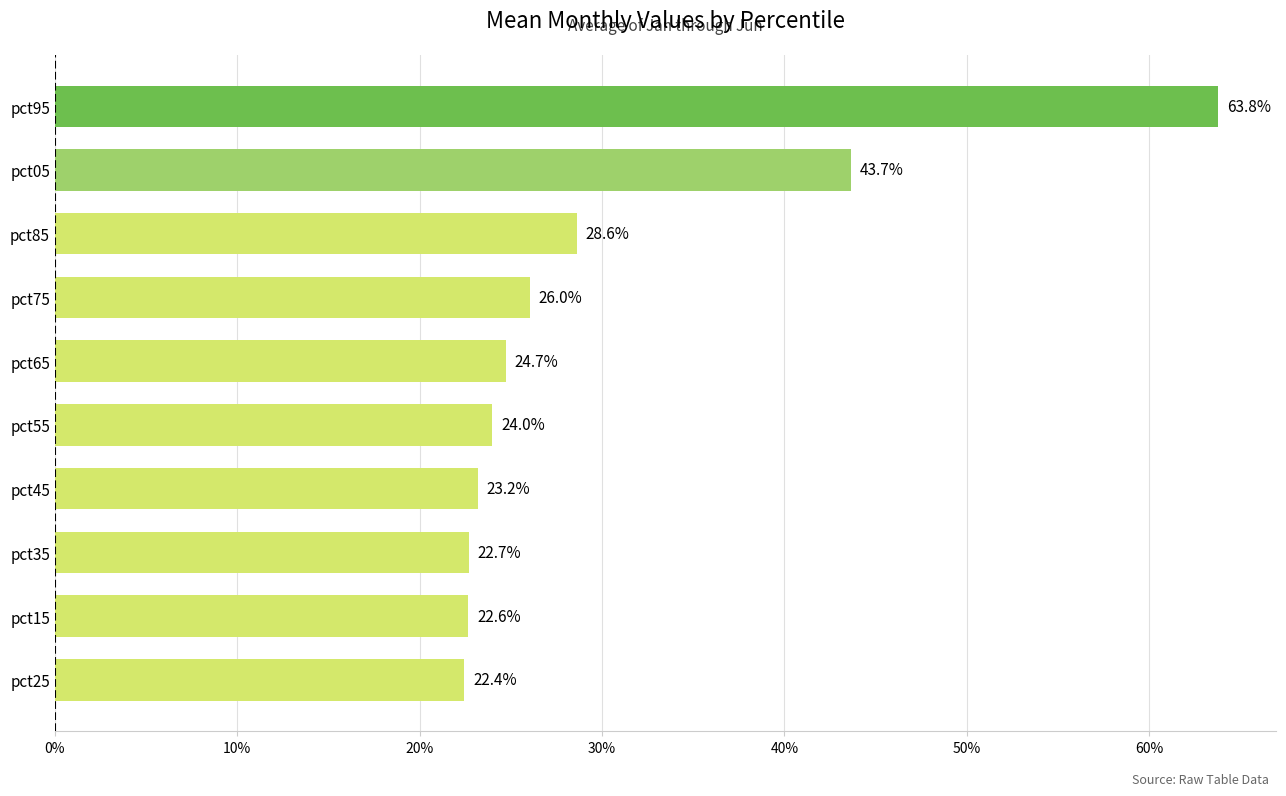

Does the chart contain any negative values?

No